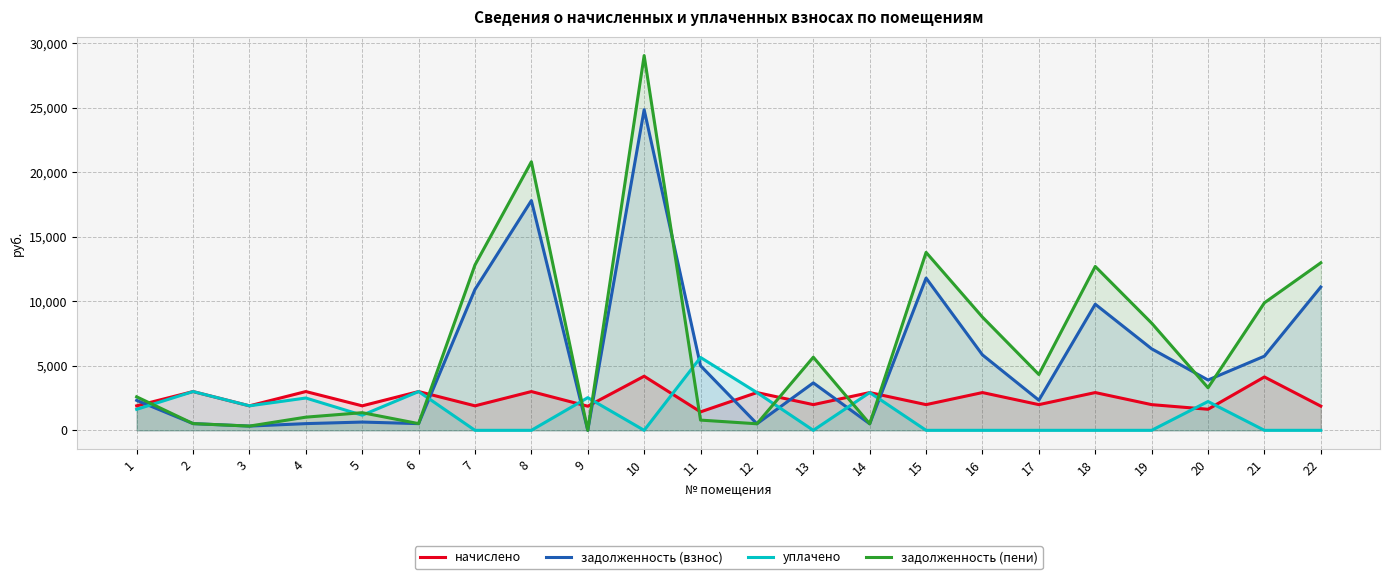

What is the sum of the задолженность (пени) values at 19 and 5?

9674.1